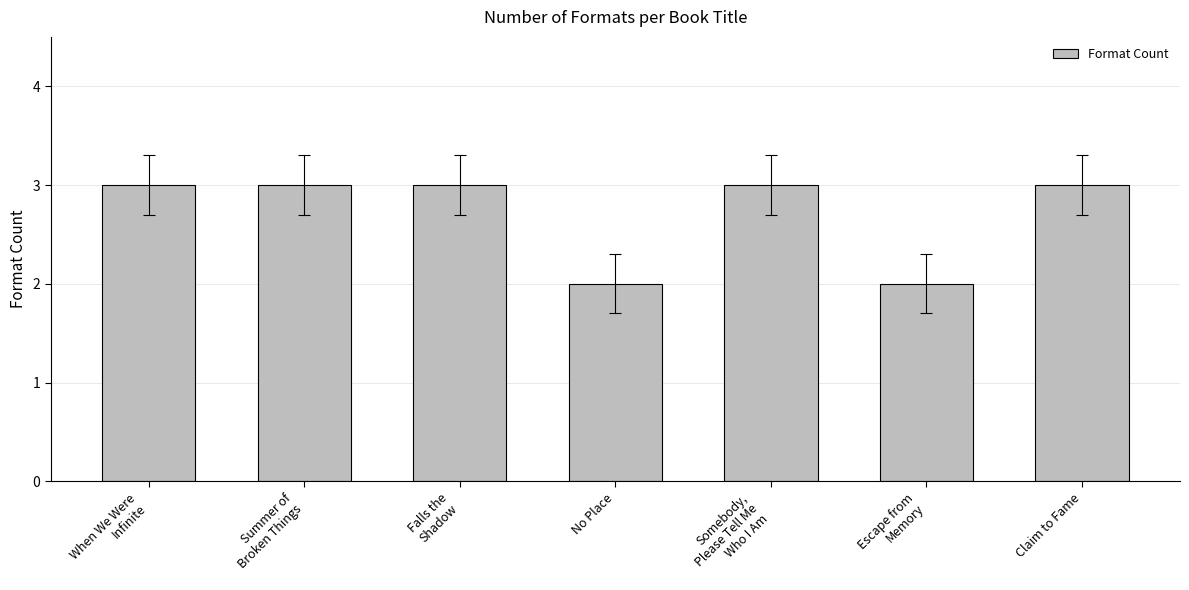

Reading left to right, what are all the values shown in this chart?

When We Were
Infinite=3	Summer of
Broken Things=3	Falls the
Shadow=3	No Place=2	Somebody,
Please Tell Me
Who I Am=3	Escape from
Memory=2	Claim to Fame=3